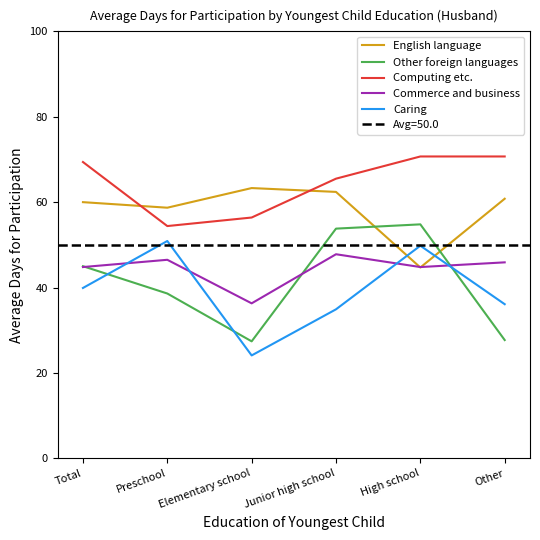

What is the highest value of the Caring series?

50.9